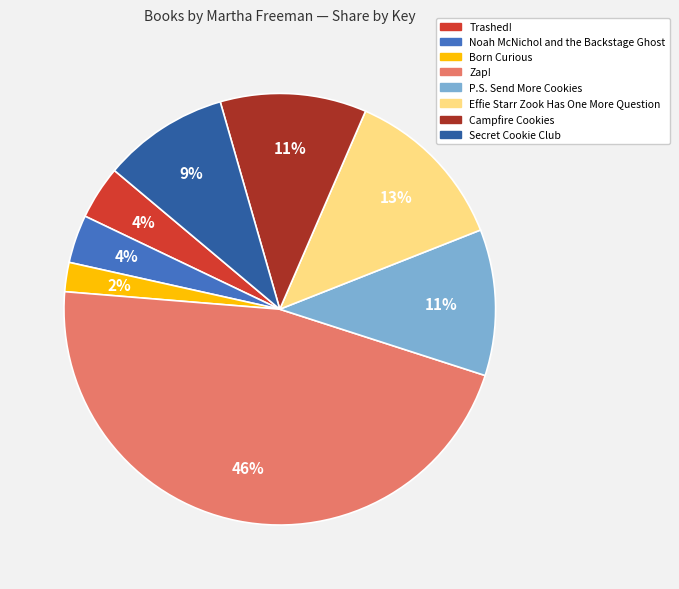

What is the largest slice in the pie chart?

Zap!